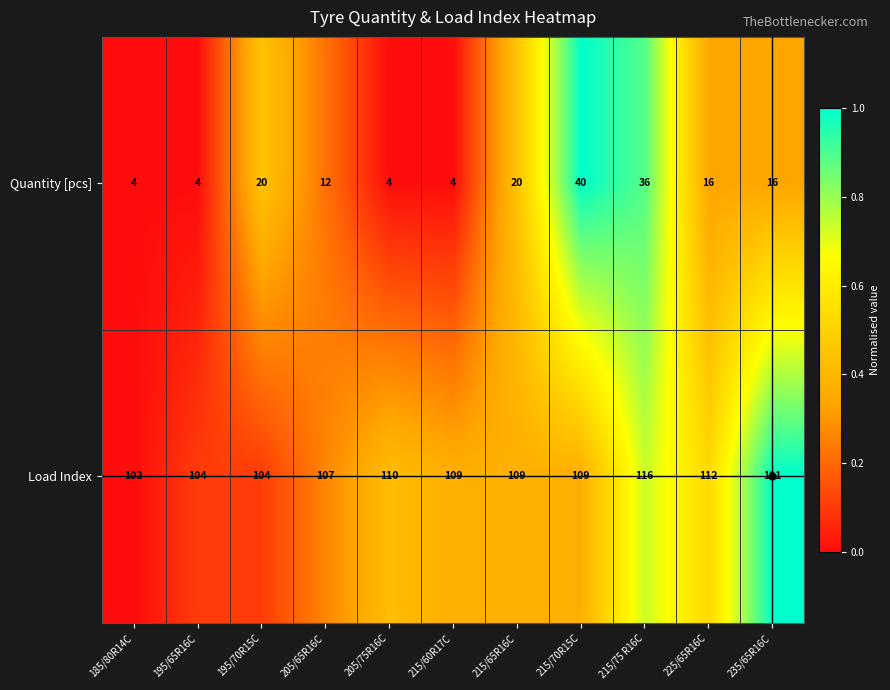

Rank the series by their average value, from highest to lowest.

Load Index, Quantity [pcs]